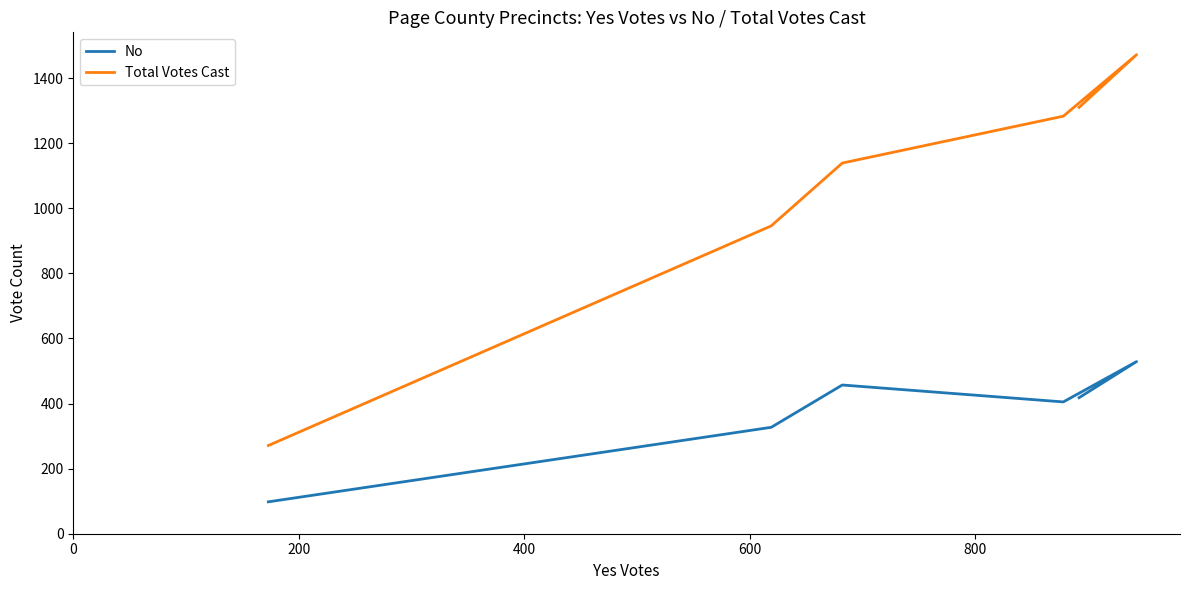

True or false: Total Votes Cast and No intersect in this chart.

False